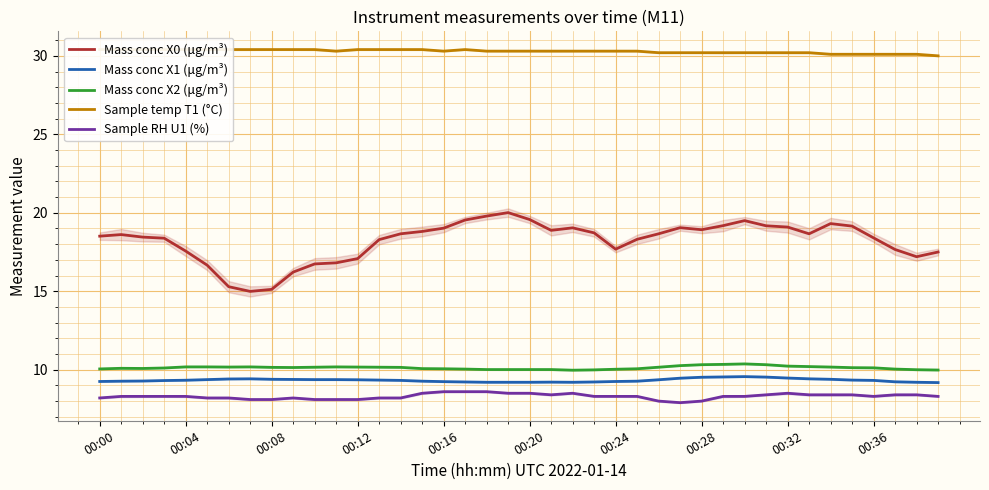

What is the highest value of the Mass conc X2 (μg/m³) series?

10.4